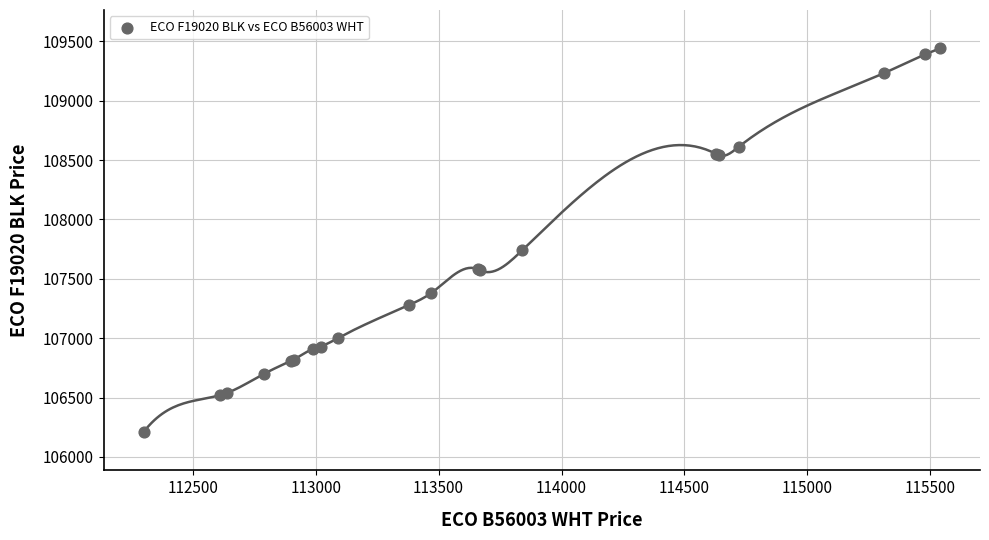

What Y value in the scatter plot is closest to 107825?

107740